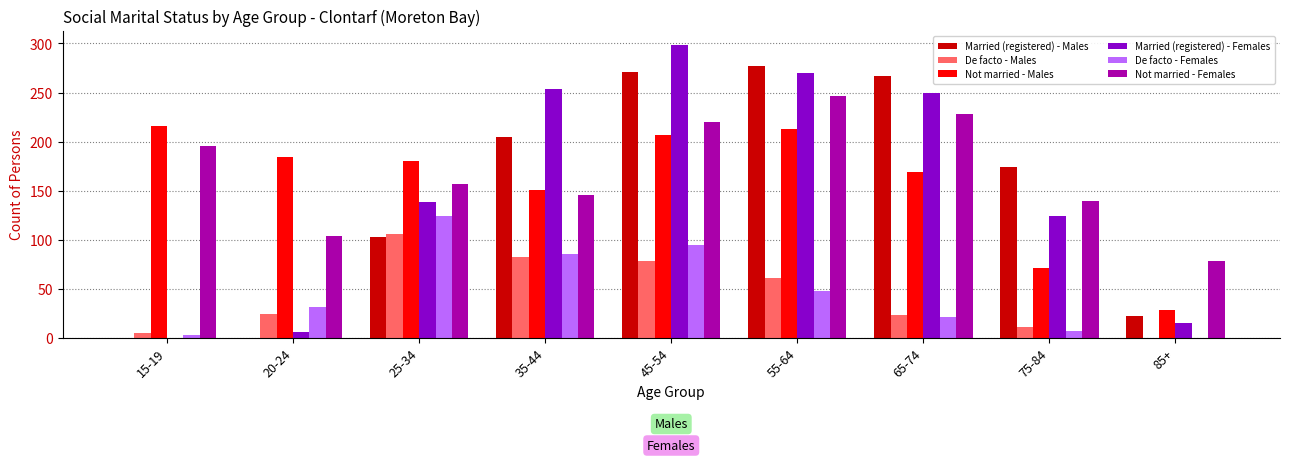

The value of Not married - Males at 35-44 is 98. True or false?

False